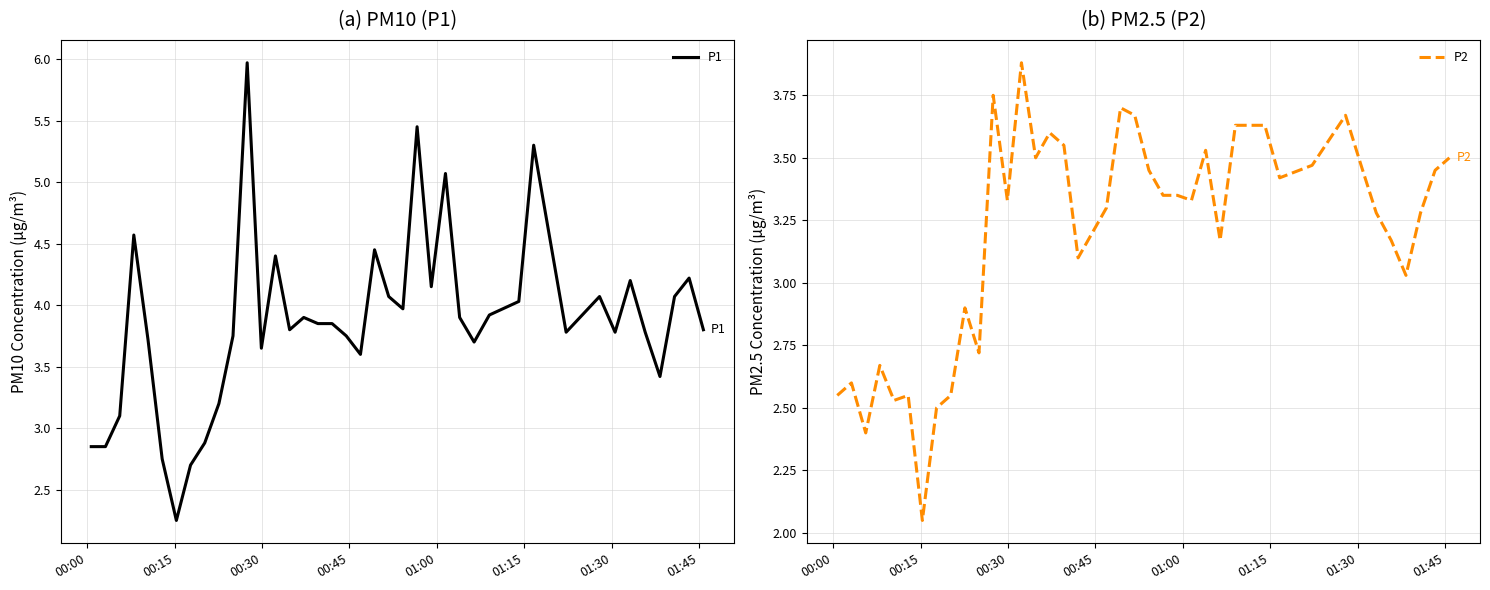

What is the highest value of the P1 series?

6.0